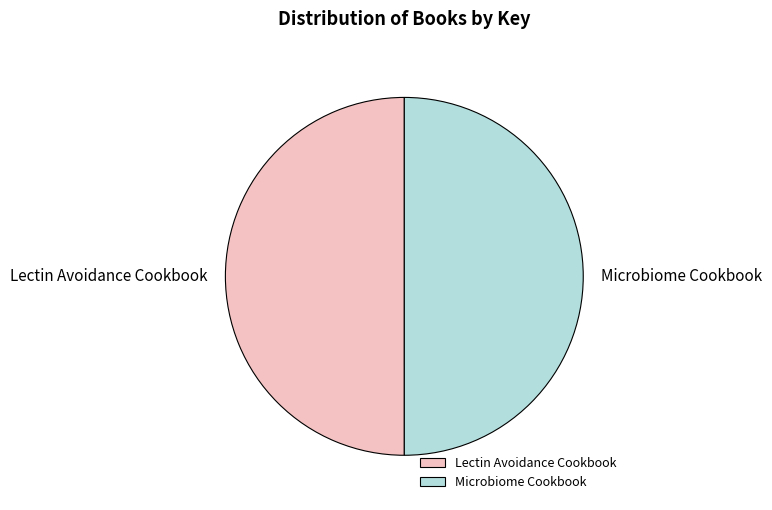

The Lectin Avoidance Cookbook slice represents 36% of the pie. True or false?

False